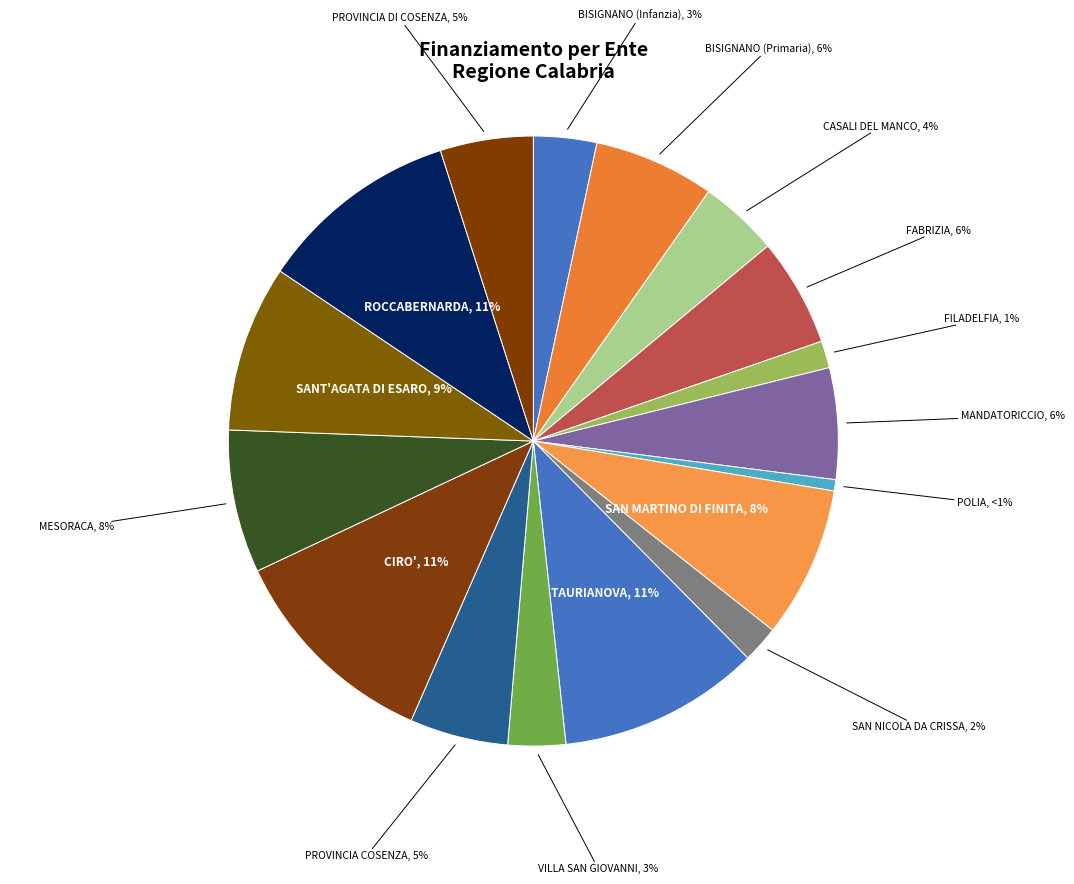

How many slices are in this pie chart?

17